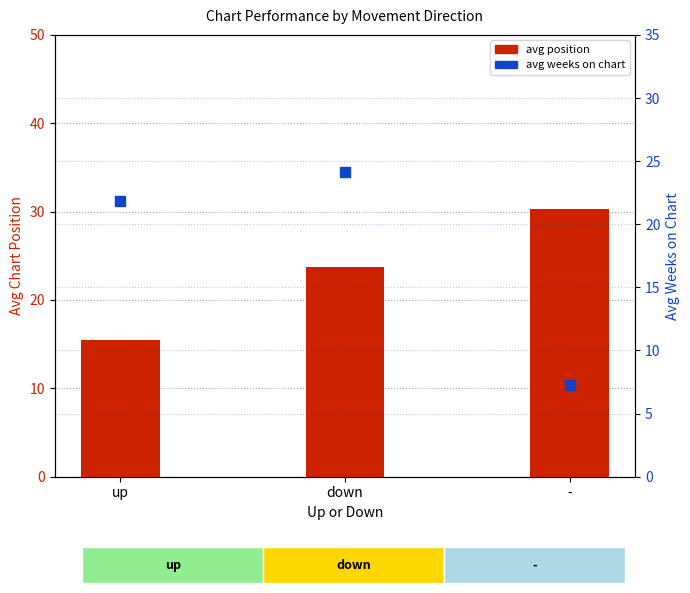

Which series contains the lowest Y value?

avg weeks on chart